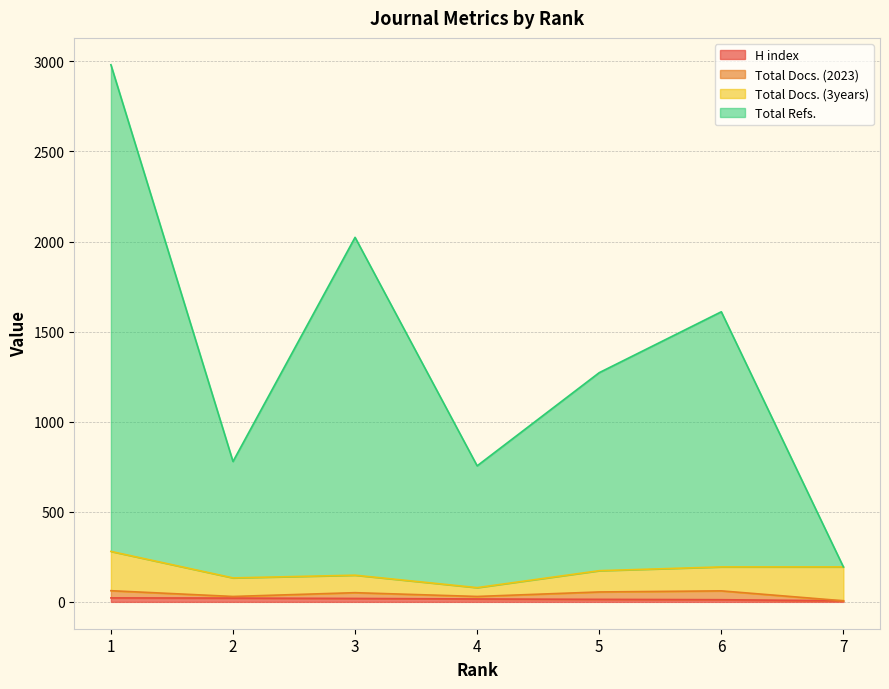

What is the difference between the maximum and second lowest values in the H index series?

10